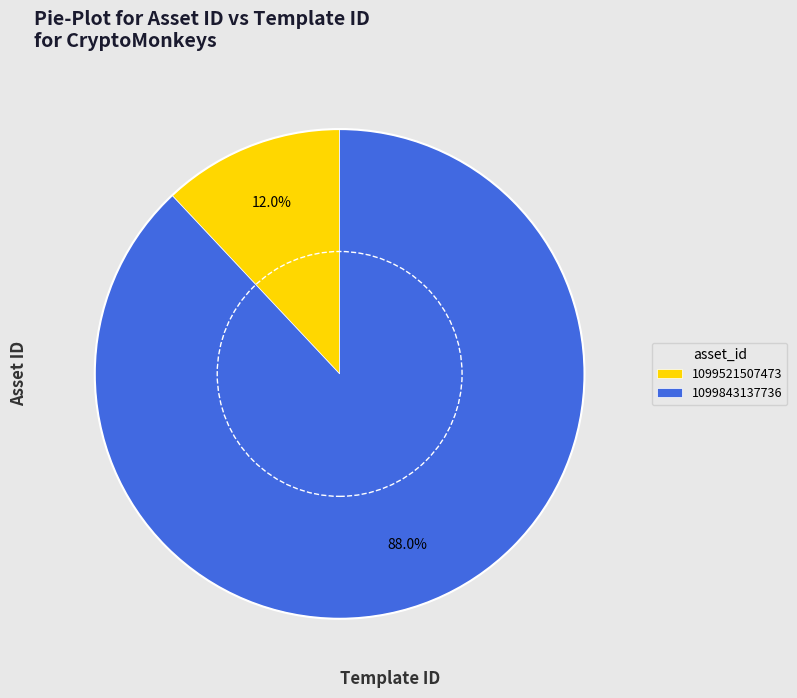

Which has a higher value, 1099521507473 or 1099843137736?

1099843137736